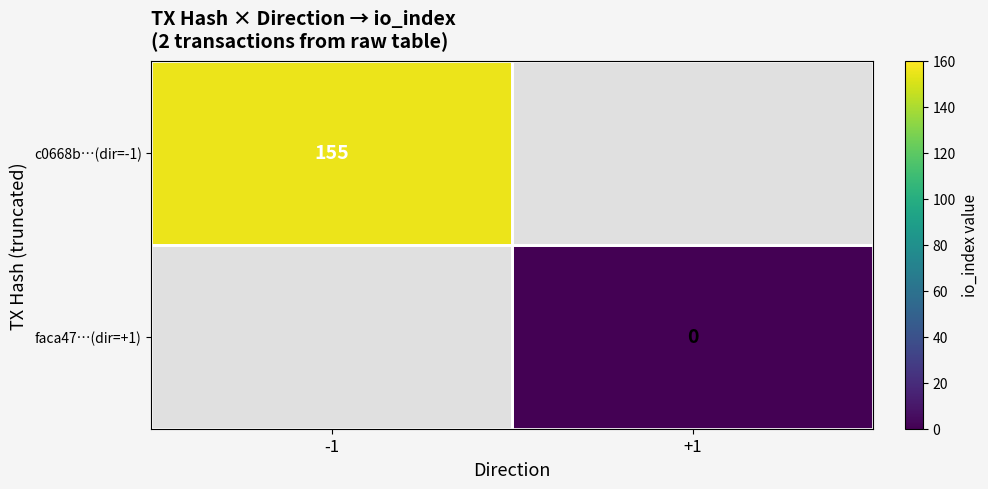

The c0668b…(dir=-1) series shows 39 at -1. True or false?

False